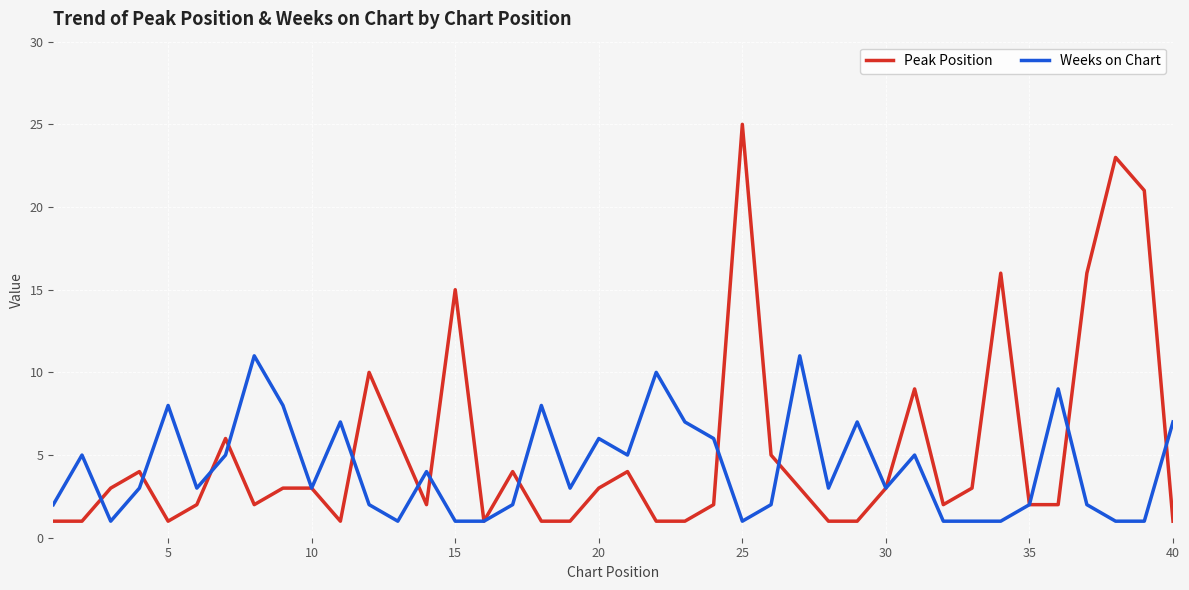

Rank the series by their maximum value, from lowest to highest.

Weeks on Chart, Peak Position